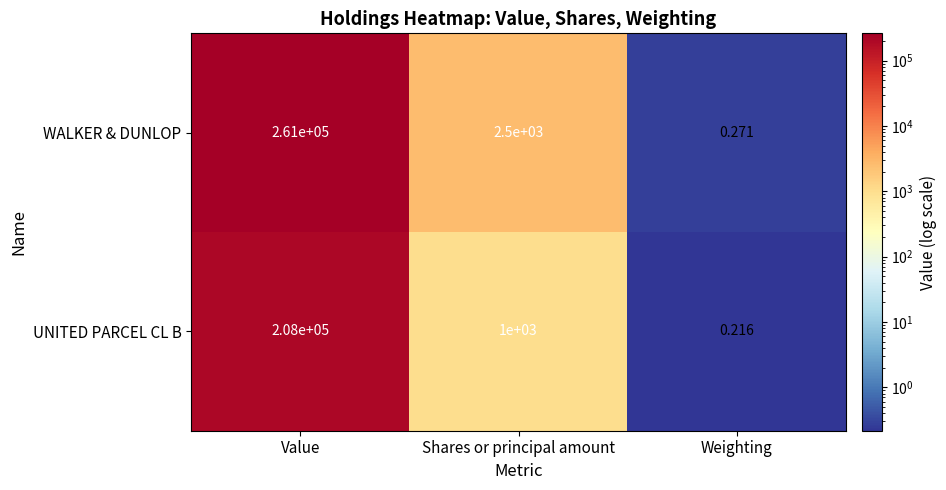

At which category does the chart reach its peak across all series?

Value